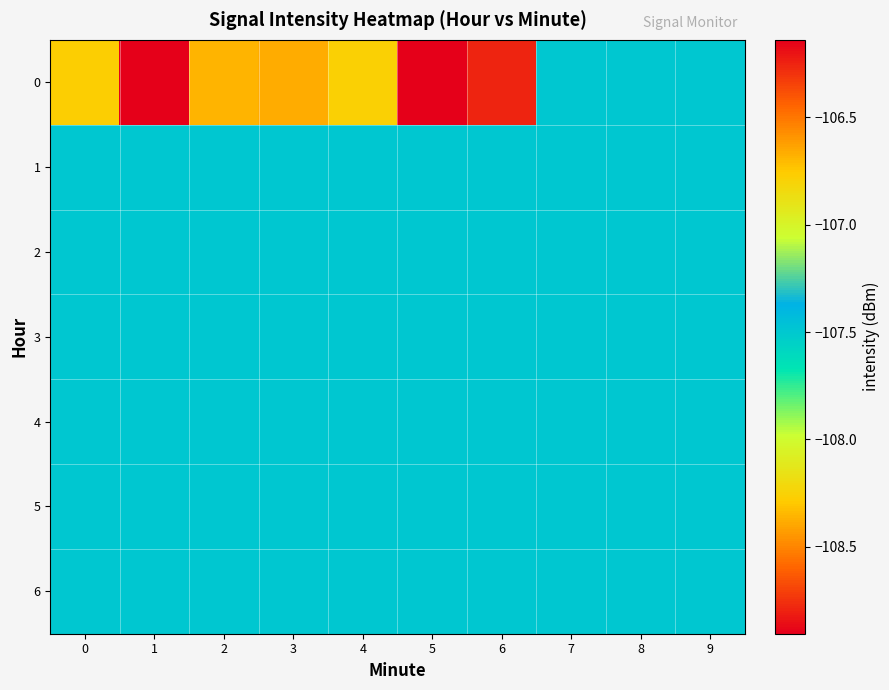

Reading right to left, extract all data points from this chart.

0: 9=-107.5	8=-107.5	7=-107.5	6=-108.8	5=-108.9	4=-106.8	3=-106.7	2=-108.4	1=-106.1	0=-108.3
1: 9=-107.5	8=-107.5	7=-107.5	6=-107.5	5=-107.5	4=-107.5	3=-107.5	2=-107.5	1=-107.5	0=-107.5
2: 9=-107.5	8=-107.5	7=-107.5	6=-107.5	5=-107.5	4=-107.5	3=-107.5	2=-107.5	1=-107.5	0=-107.5
3: 9=-107.5	8=-107.5	7=-107.5	6=-107.5	5=-107.5	4=-107.5	3=-107.5	2=-107.5	1=-107.5	0=-107.5
4: 9=-107.5	8=-107.5	7=-107.5	6=-107.5	5=-107.5	4=-107.5	3=-107.5	2=-107.5	1=-107.5	0=-107.5
5: 9=-107.5	8=-107.5	7=-107.5	6=-107.5	5=-107.5	4=-107.5	3=-107.5	2=-107.5	1=-107.5	0=-107.5
6: 9=-107.5	8=-107.5	7=-107.5	6=-107.5	5=-107.5	4=-107.5	3=-107.5	2=-107.5	1=-107.5	0=-107.5